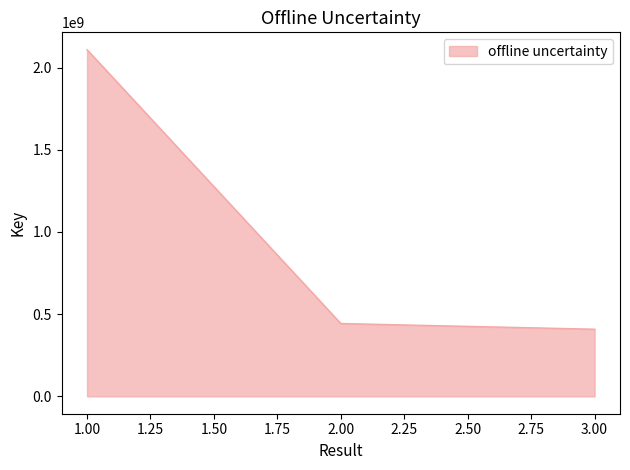

Between 3.00 and 1.00, which is larger?

1.00